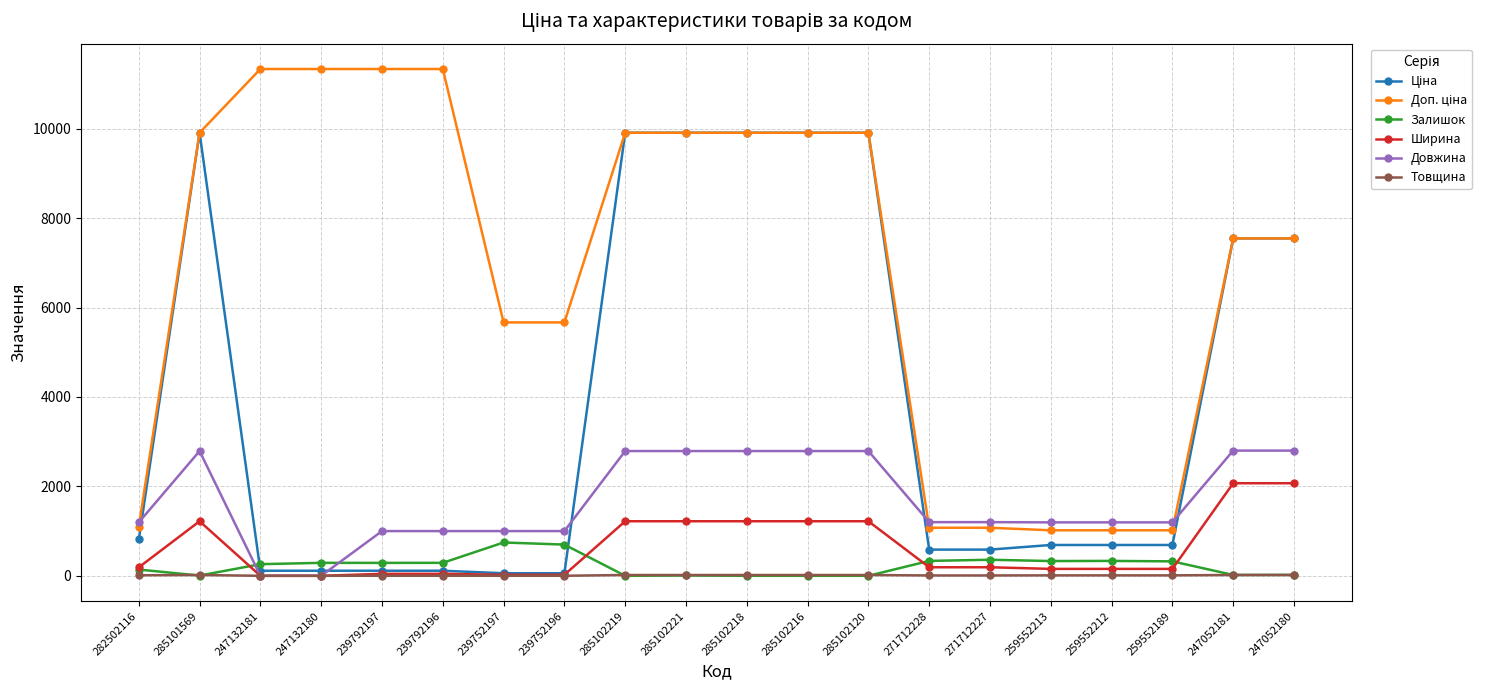

Between which two adjacent categories do Довжина and Залишок first intersect?

285101569 and 247132181